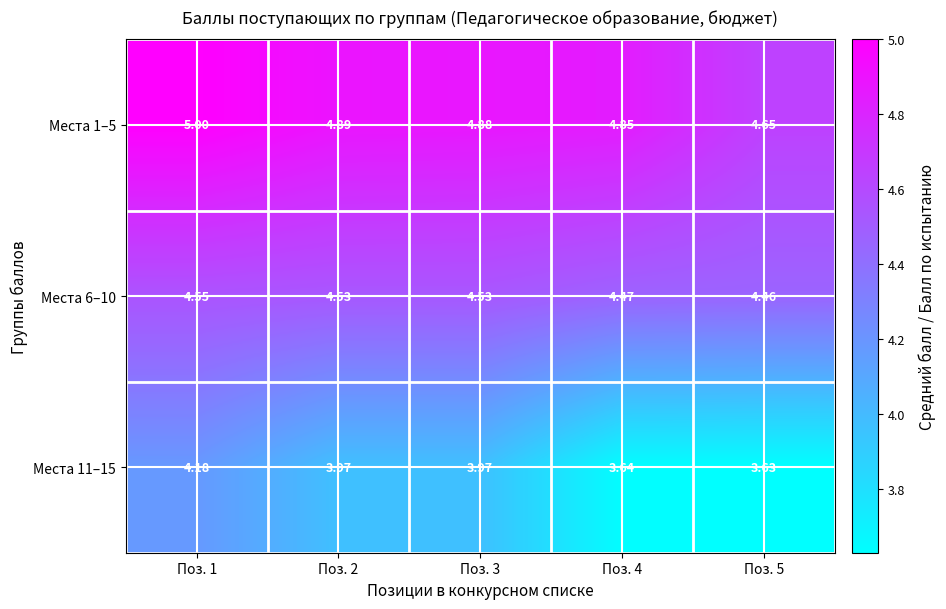

Is the value of Места 11–15 at Поз. 3 greater than the value of Места 1–5 at Поз. 3?

No